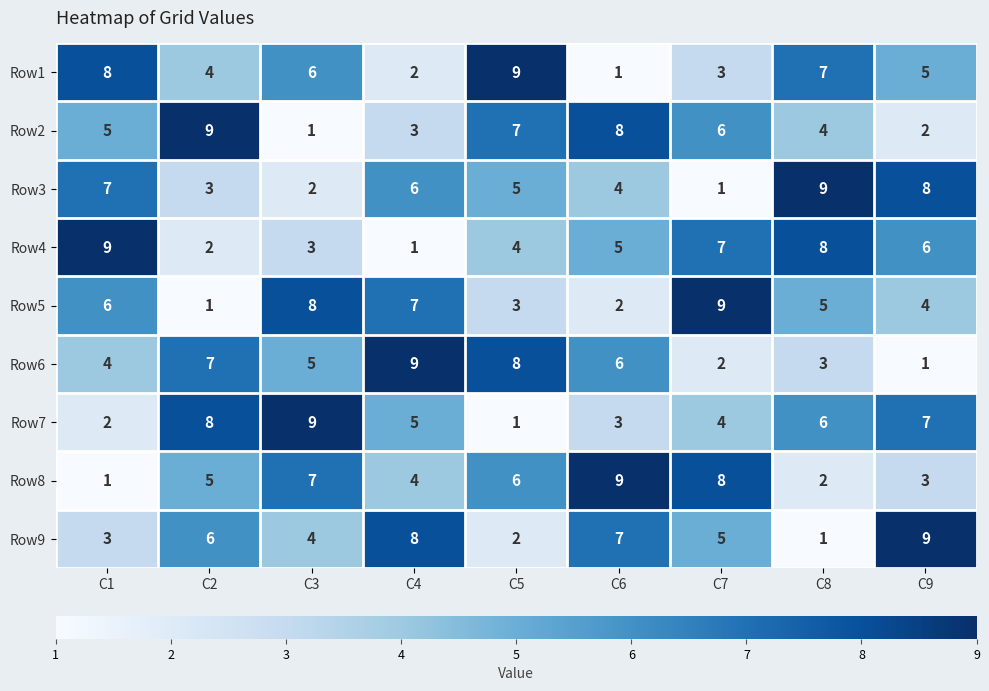

Rank the categories by Row2 value from highest to lowest.

C2, C6, C5, C7, C1, C8, C4, C9, C3